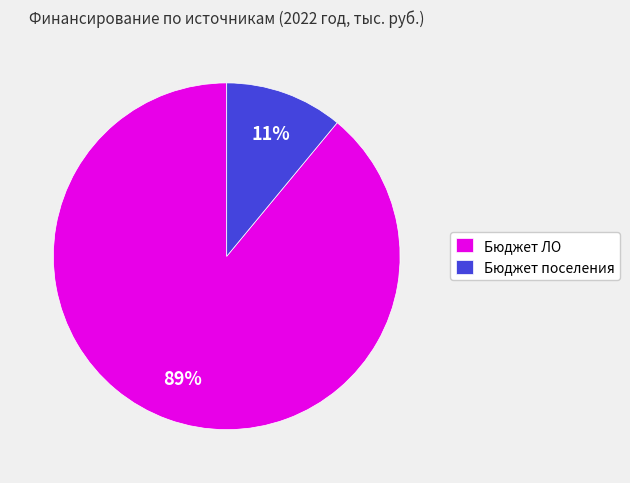

Which slice is the largest?

Бюджет ЛО